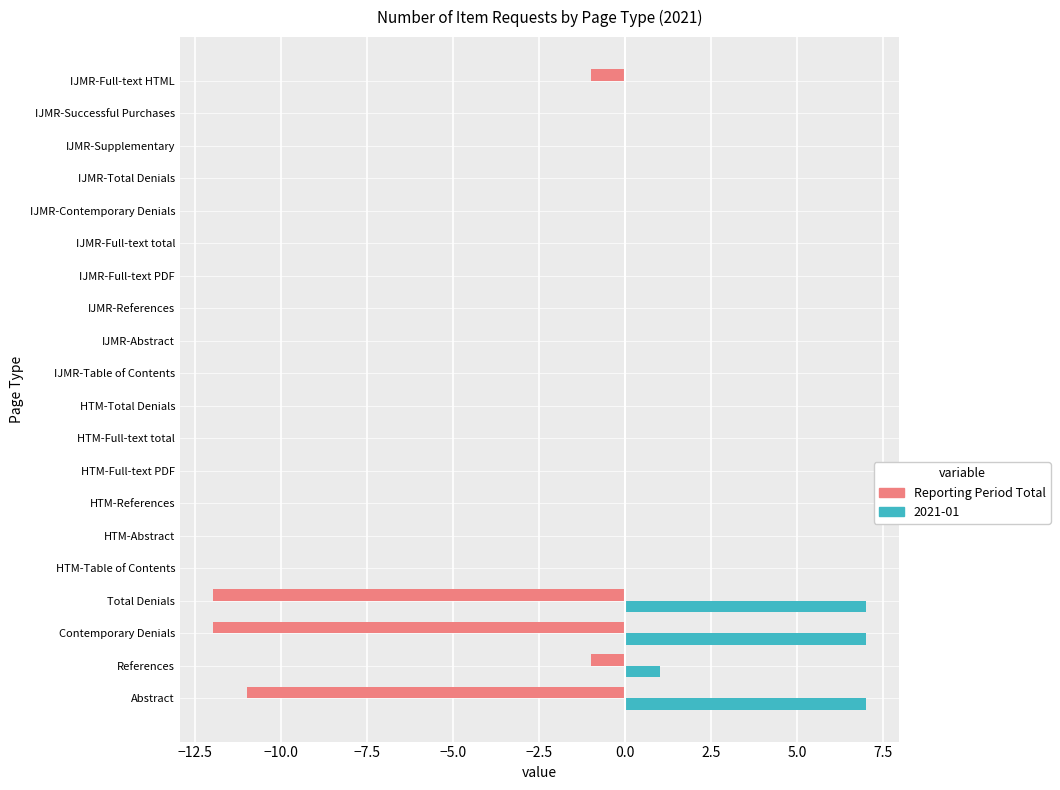

What is the greatest value displayed?

7